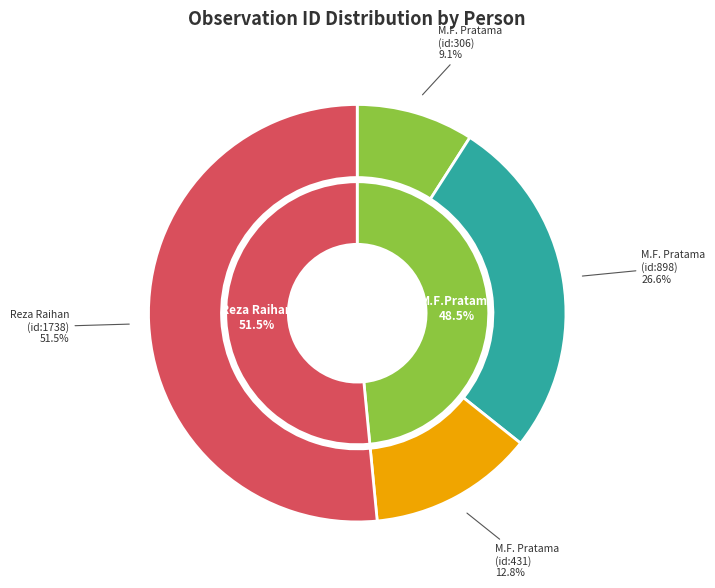

Which slice is the smallest?

Mochammad Fikry Pratama (306)